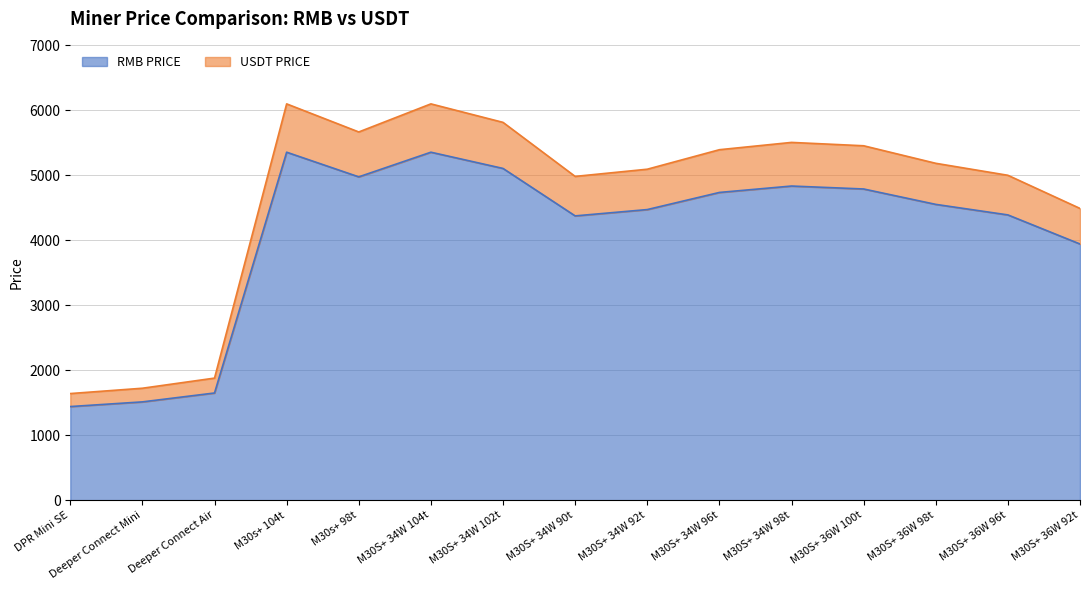

Is the value of USDT PRICE at M30S+ 36W 96t greater than the value of RMB PRICE at M30S+ 34W 90t?

Yes